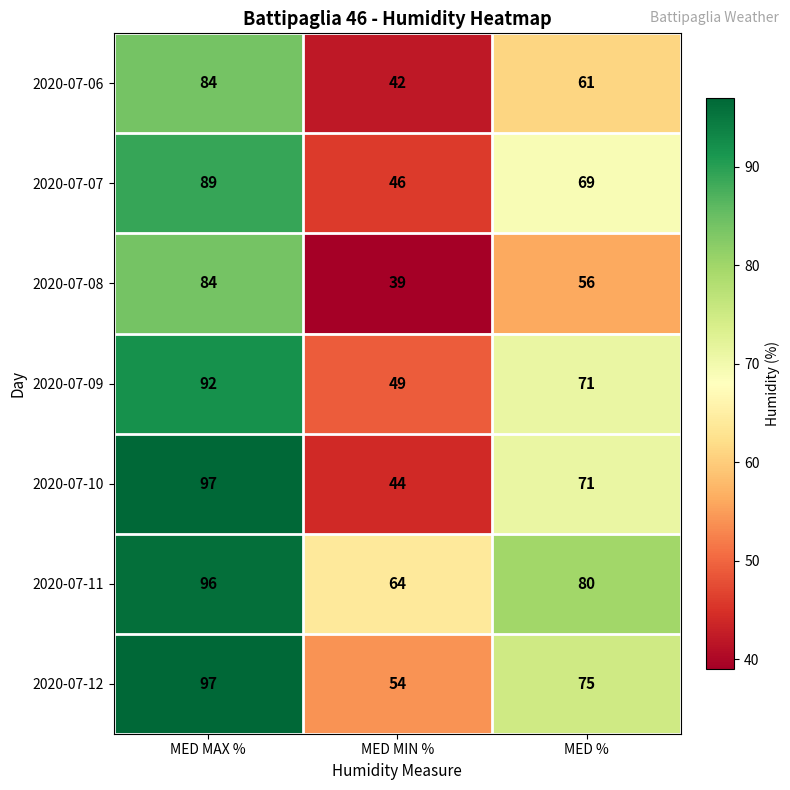

Reading right to left, transcribe all the data shown in this chart.

2020-07-06: MED %=61	MED MIN %=42	MED MAX %=84
2020-07-07: MED %=69	MED MIN %=46	MED MAX %=89
2020-07-08: MED %=56	MED MIN %=39	MED MAX %=84
2020-07-09: MED %=71	MED MIN %=49	MED MAX %=92
2020-07-10: MED %=71	MED MIN %=44	MED MAX %=97
2020-07-11: MED %=80	MED MIN %=64	MED MAX %=96
2020-07-12: MED %=75	MED MIN %=54	MED MAX %=97